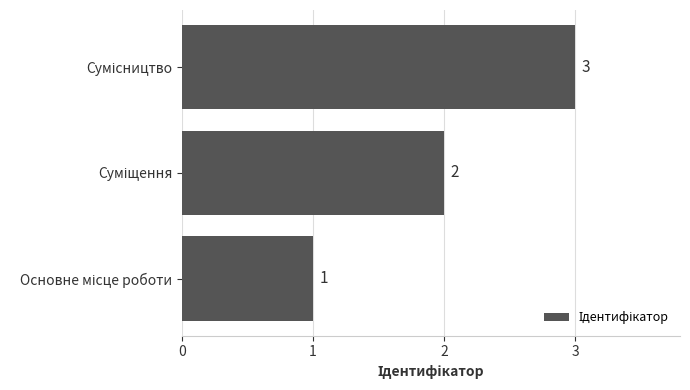

What is the maximum value shown in the chart?

3